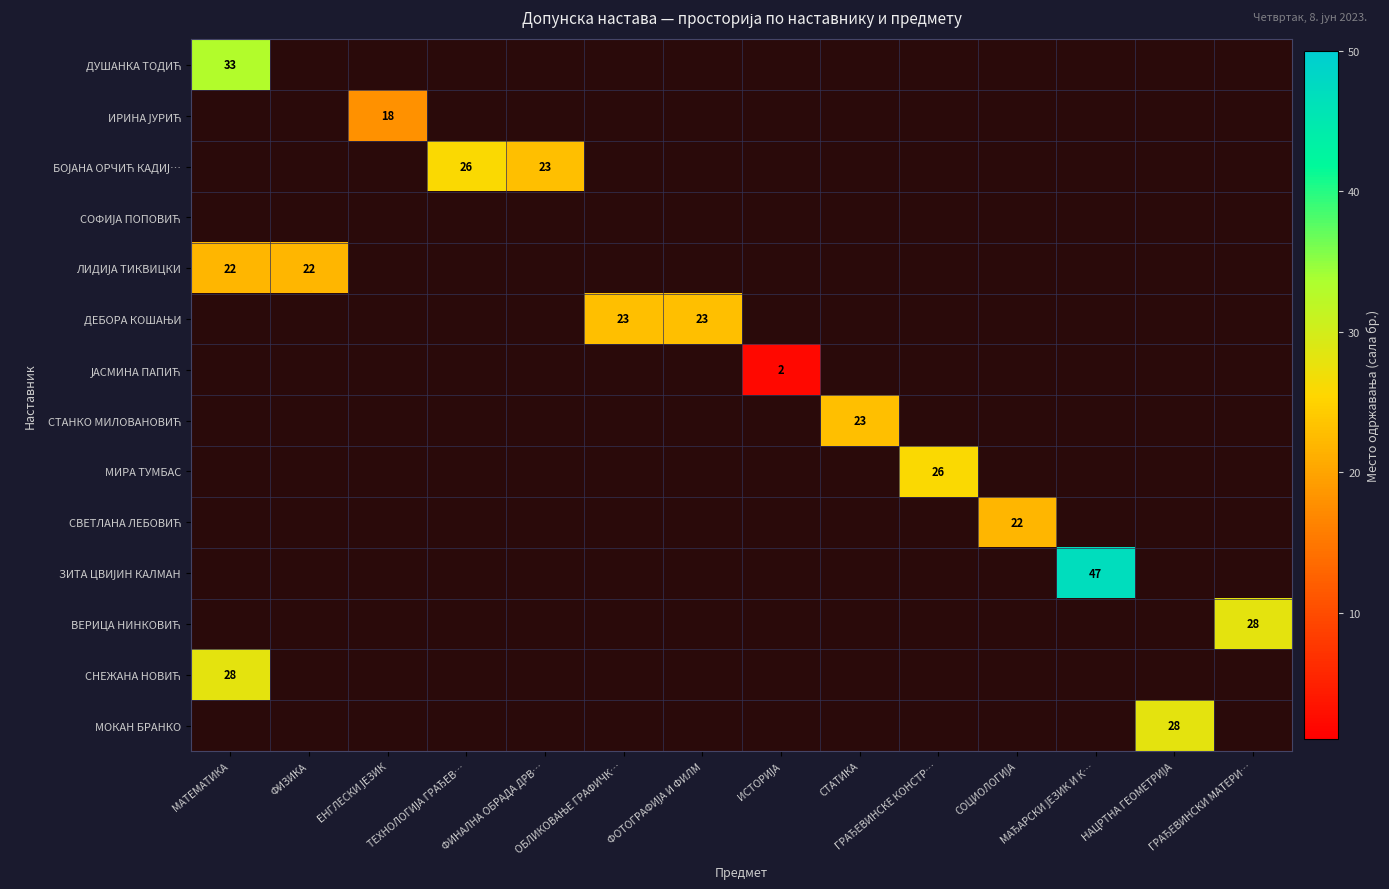

The value of МОКАН БРАНКО at СОЦИОЛОГИЈА is -14. True or false?

False